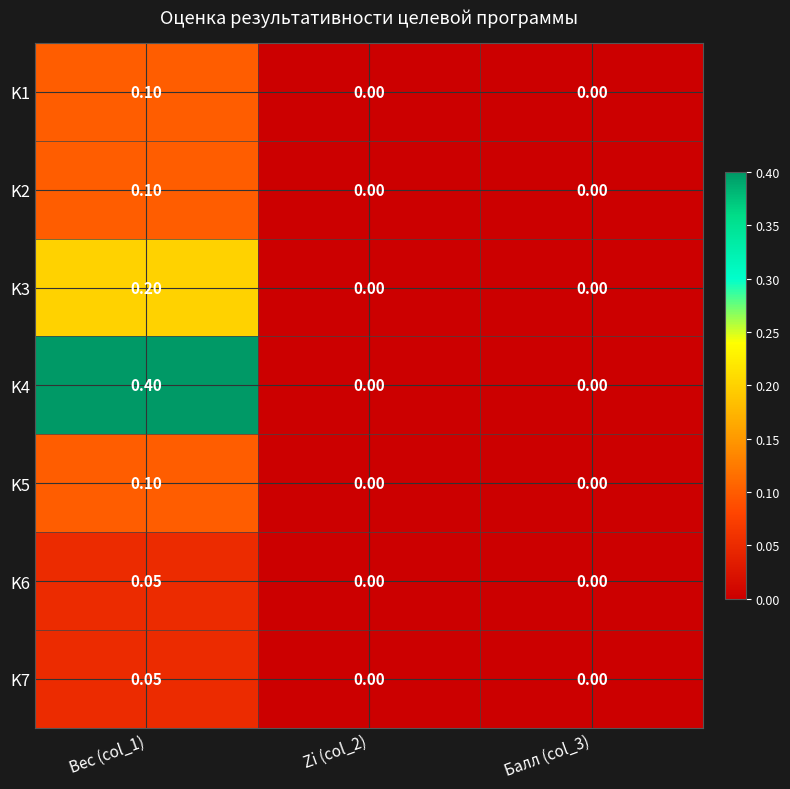

Which series has the largest range (max minus min)?

K4